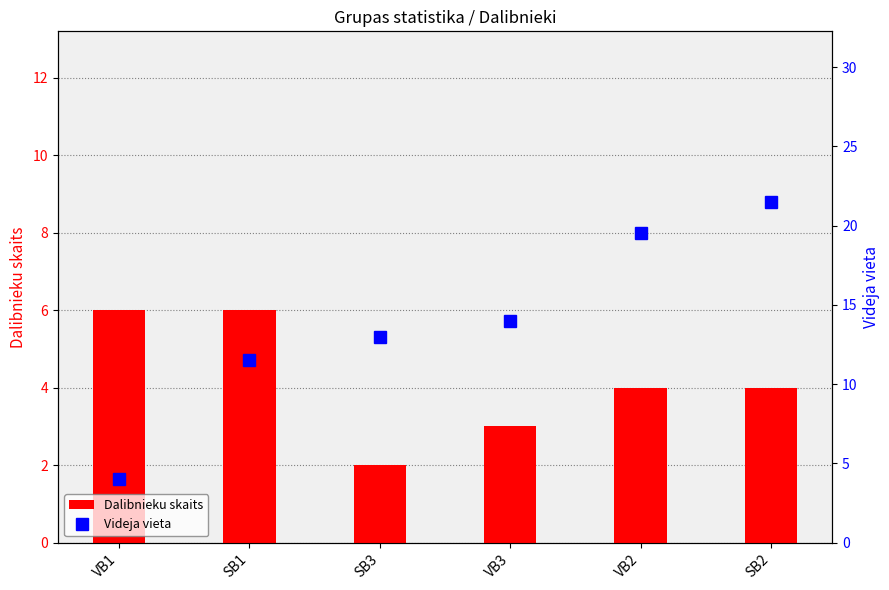

Reading left to right, extract all data points from this chart.

Dalibnieku skaits: VB1=6.0	SB1=6.0	SB3=2.0	VB3=3.0	VB2=4.0	SB2=4.0
Videja vieta: VB1=4.0	SB1=11.5	SB3=13.0	VB3=14.0	VB2=19.5	SB2=21.5